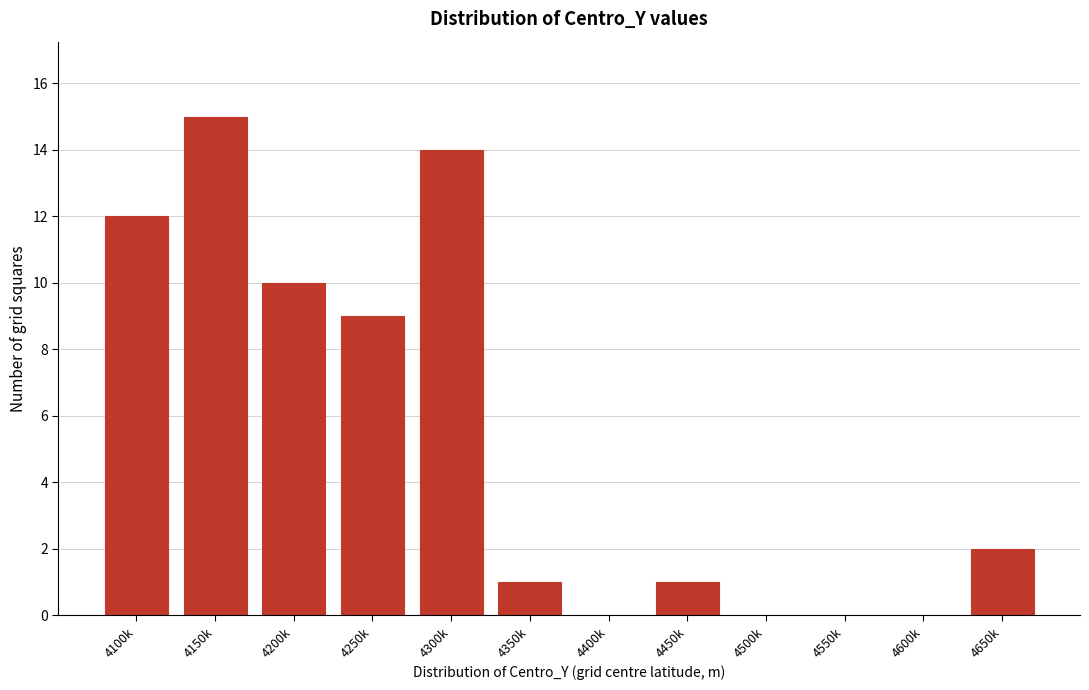

Reading left to right, extract all data points from this chart.

4100k=12	4150k=15	4200k=10	4250k=9	4300k=14	4350k=1	4400k=0	4450k=1	4500k=0	4550k=0	4600k=0	4650k=2